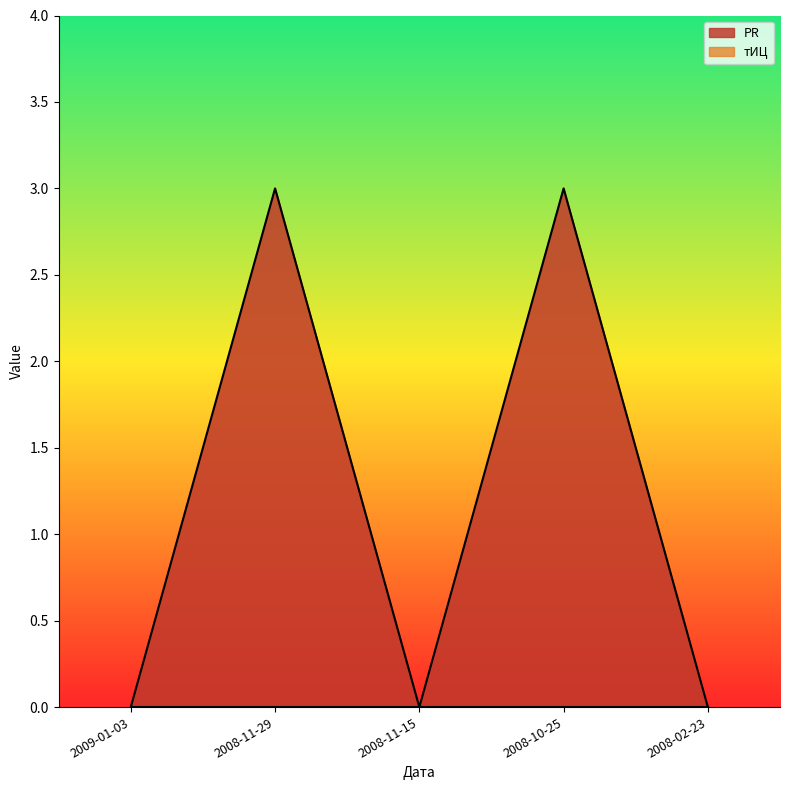

What is the difference between the values at 2008-11-29 and 2008-11-15?

3